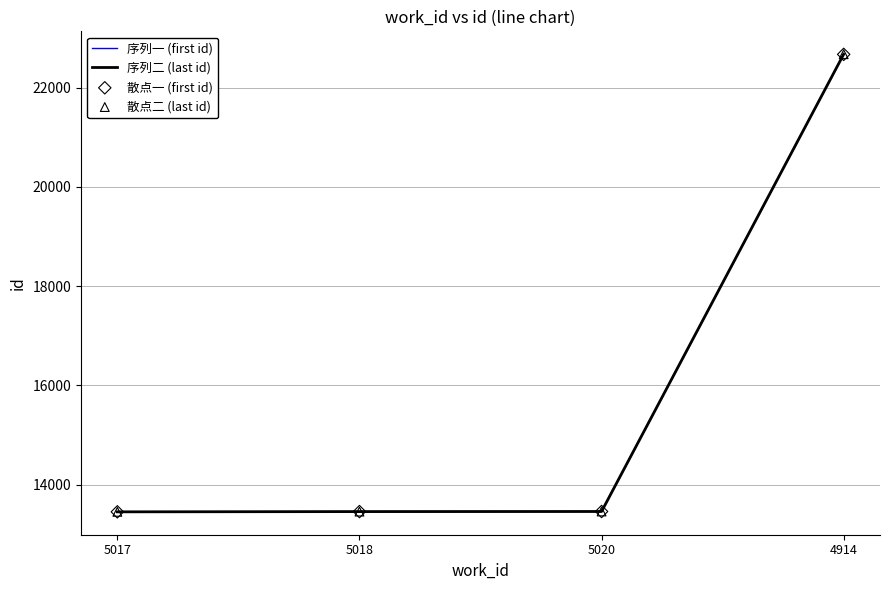

What is the total value across all series at 5020?

26924